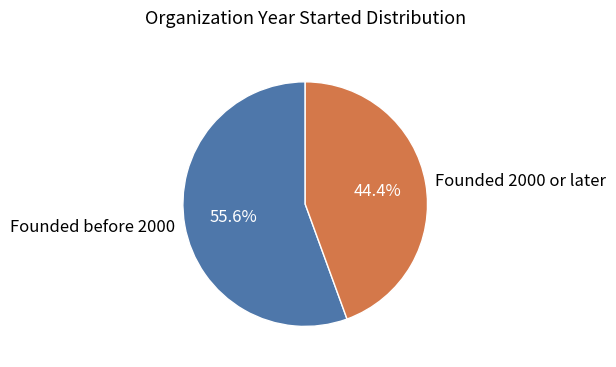

Which category has the biggest portion of the pie?

Founded before 2000